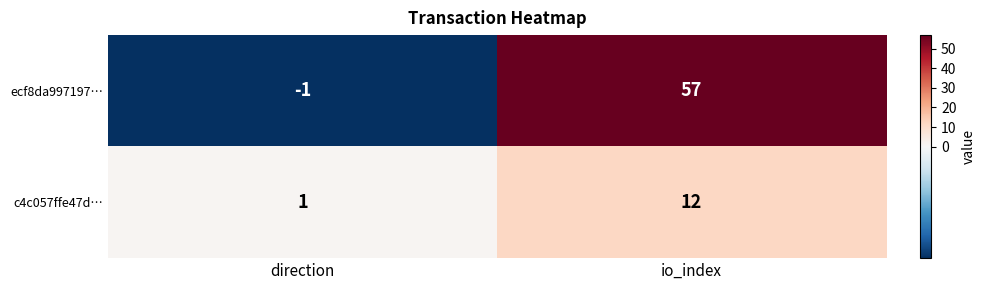

What is the sum of the c4c057ffe47d… values at direction and io_index?

13